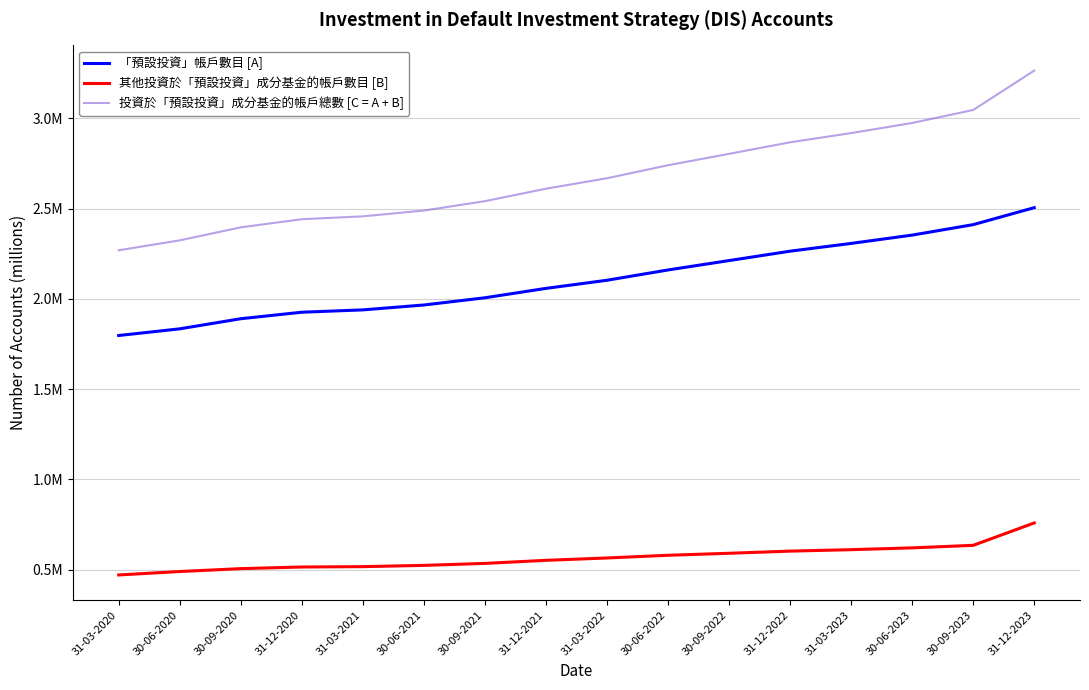

What is the value of the 其他投資於「預設投資」成分基金的帳戶數目 [B] point at the 15th from the left?

0.6